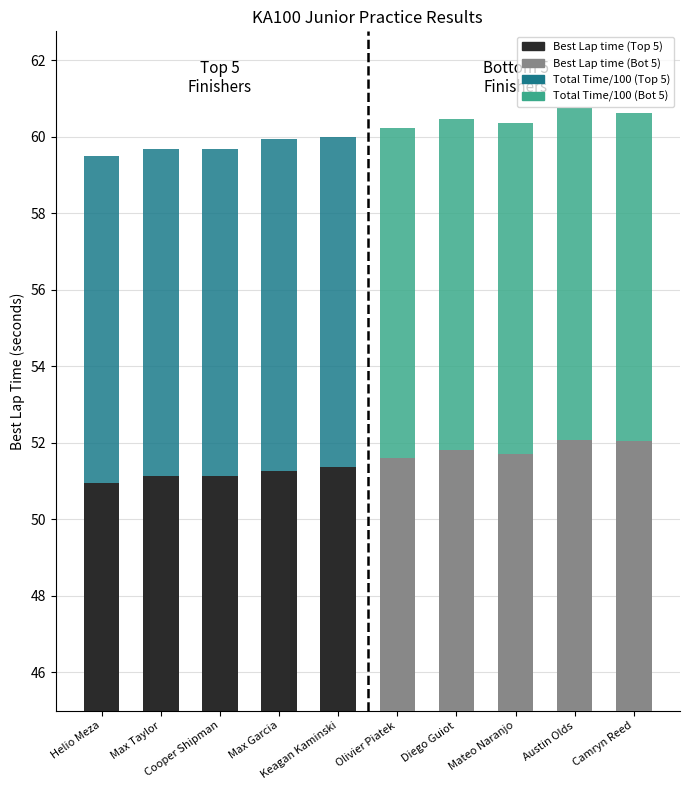

What is the value of the Best Lap time bar at the 4th from the left?

51.3